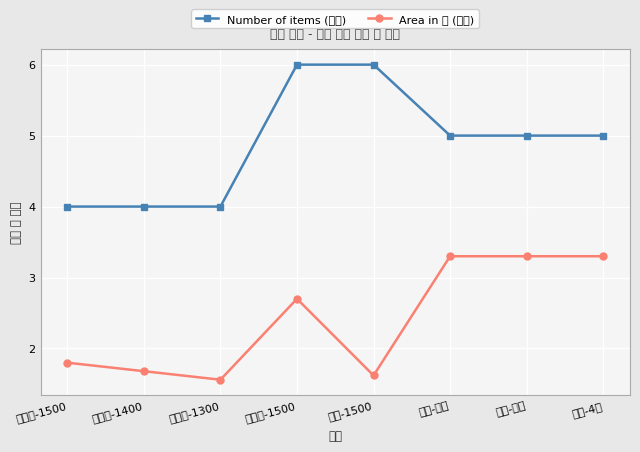

At how many categories does at least one series exceed 3?

8